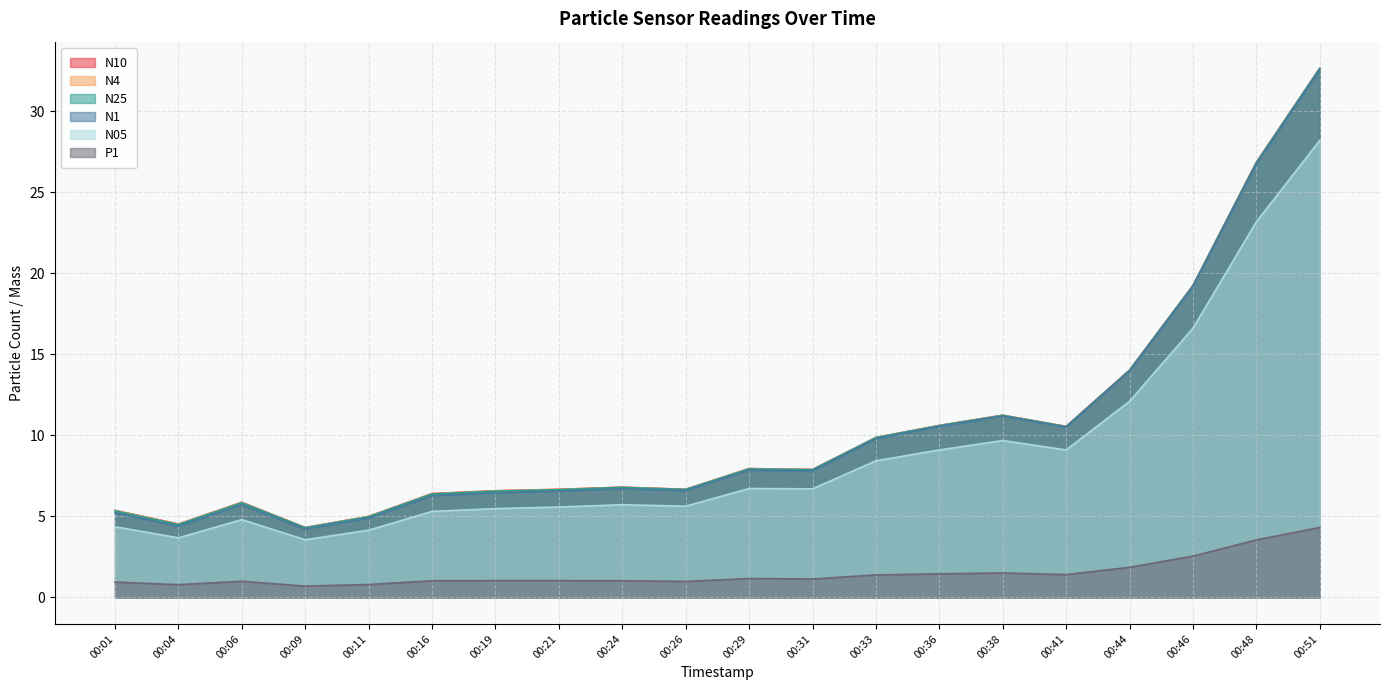

True or false: P1 and N4 intersect in this chart.

False